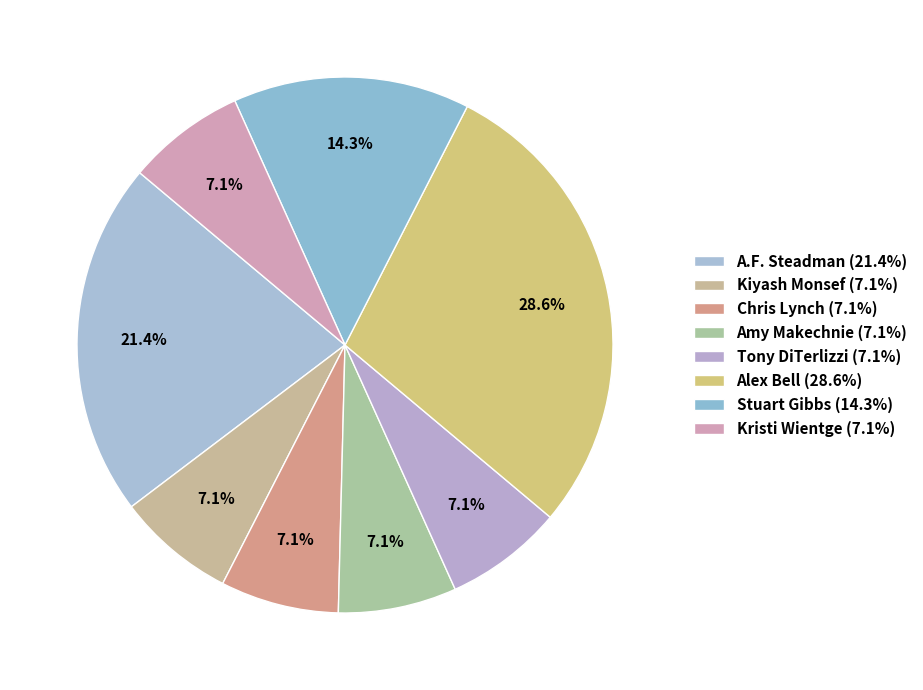

To the nearest percent, what is the combined percentage of Chris Lynch and Amy Makechnie?

14%